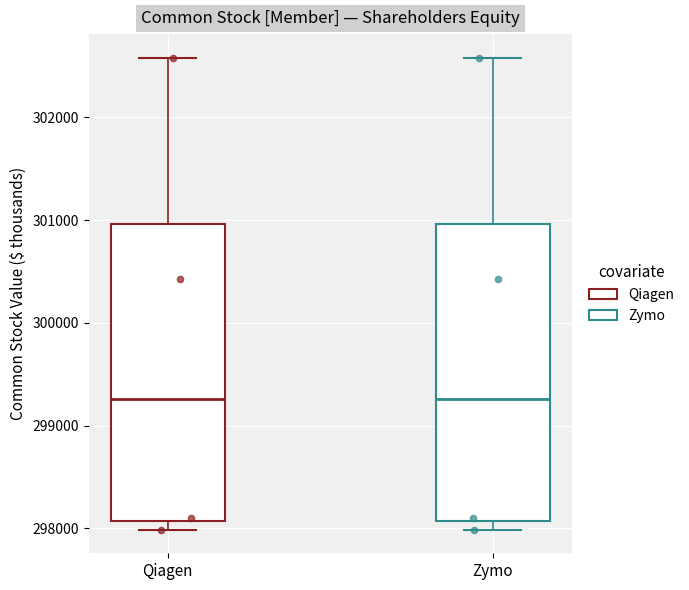

Reading left to right, transcribe this box plot: for each box, give where its median line is, the range the box spans, and where its two whiskers end, as read against the y-axis. The values are not printed on the chart, so give them approximately, as read against the axis.

Qiagen: median 299300, box 298100 to 301000, whiskers 298000 to 302600
Zymo: median 299300, box 298100 to 301000, whiskers 298000 to 302600